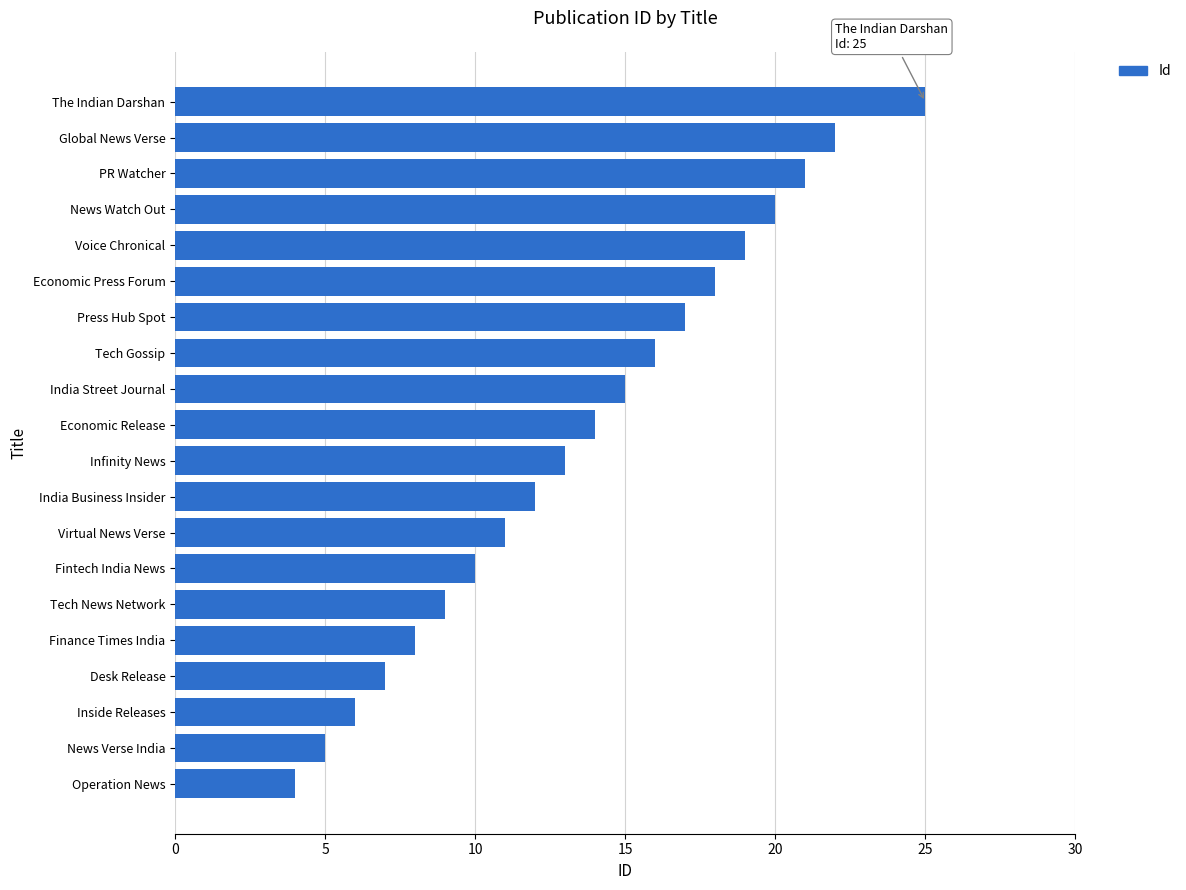

Count the number of data series in this chart.

1